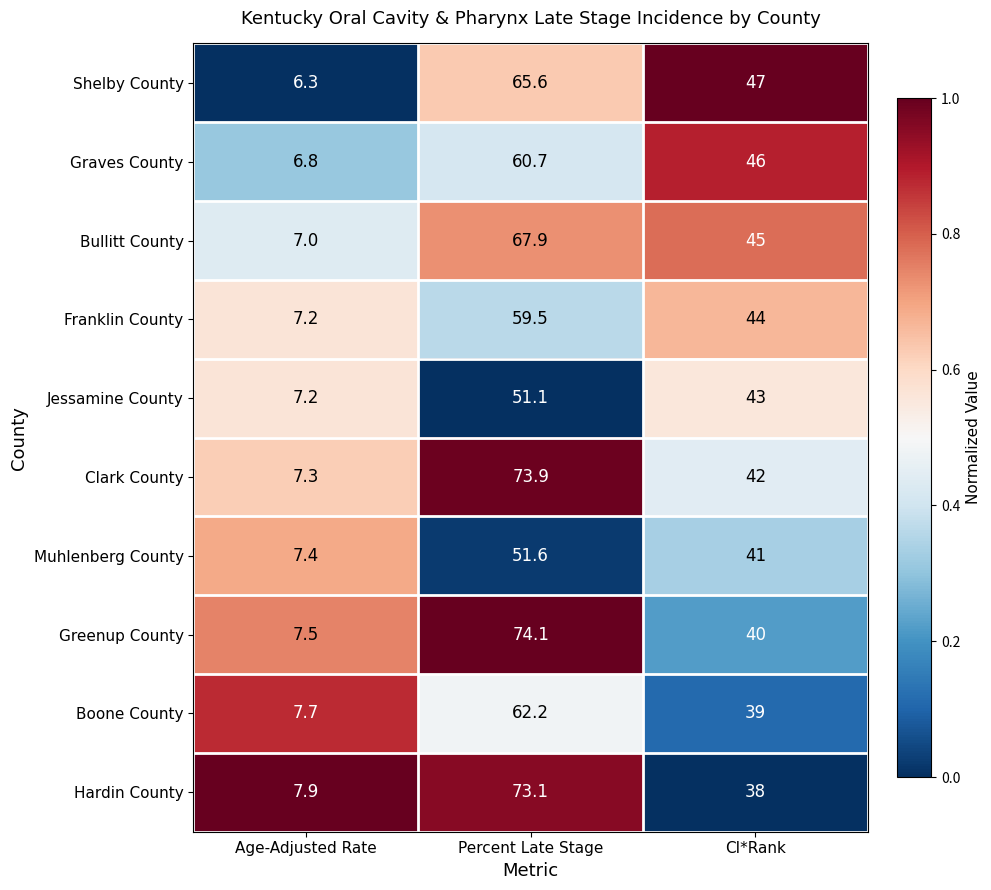

Which category has the highest value across all series?

Percent Late Stage